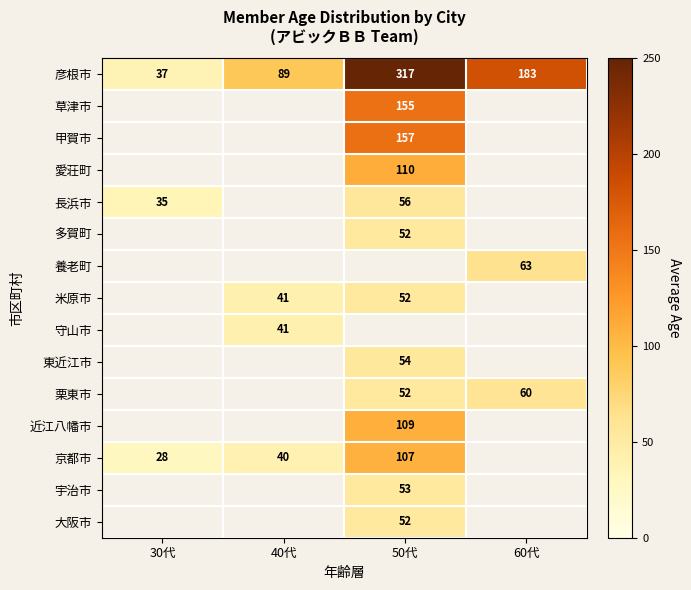

True or false: 栗東市 has a value of 60 at 60代.

True